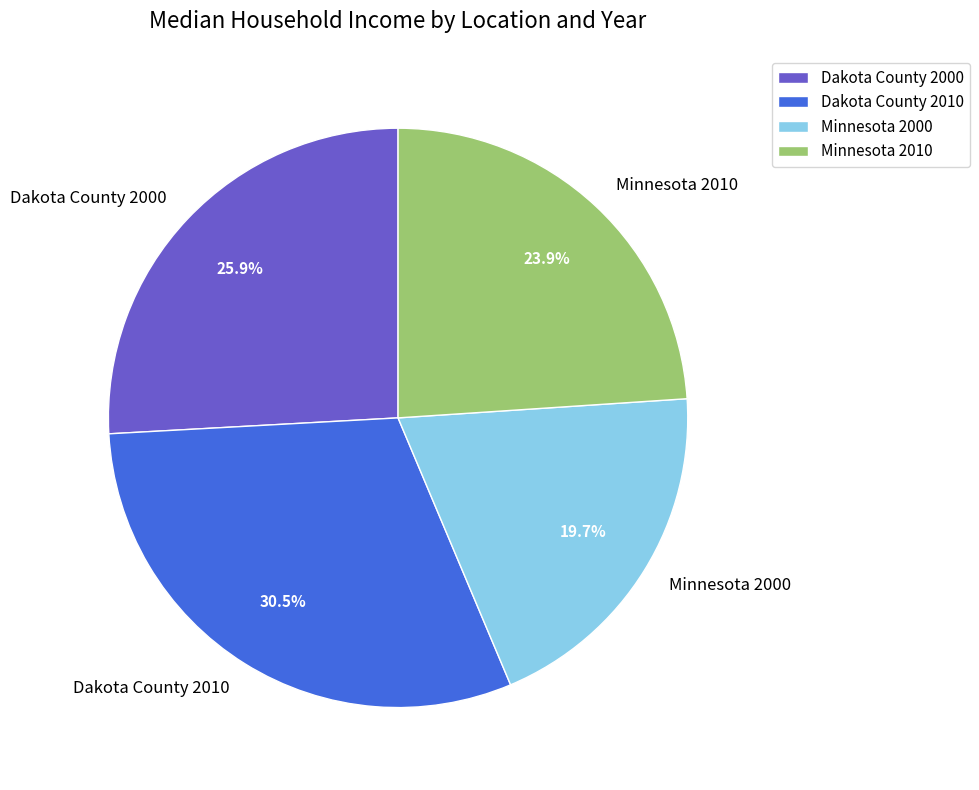

Which has a higher value, Dakota County 2000 or Minnesota 2000?

Dakota County 2000